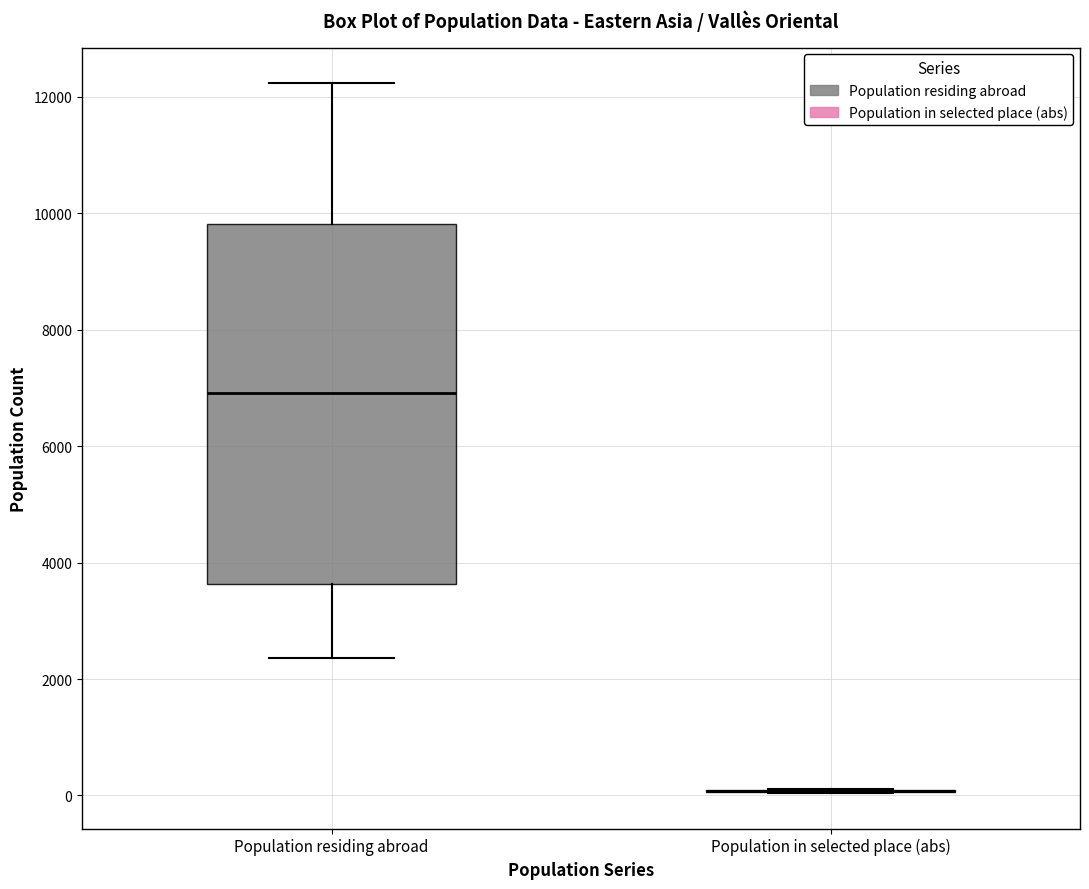

Which box is the tallest, from its lower edge to its upper edge?

Population residing abroad